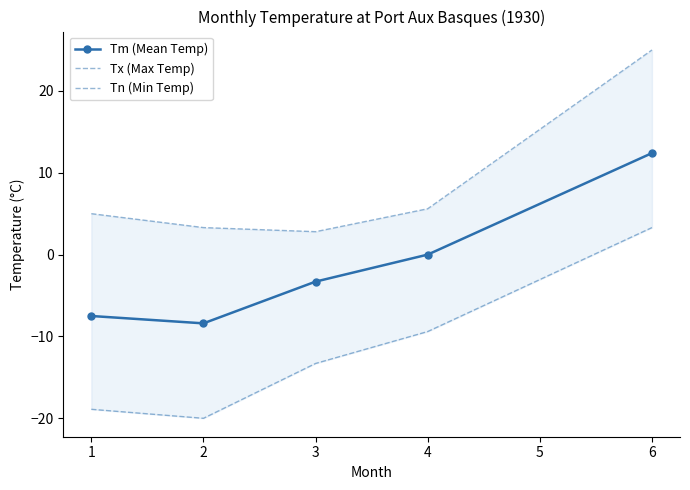

True or false: Tm (Mean Temp) has more than 2 interior local peaks.

False